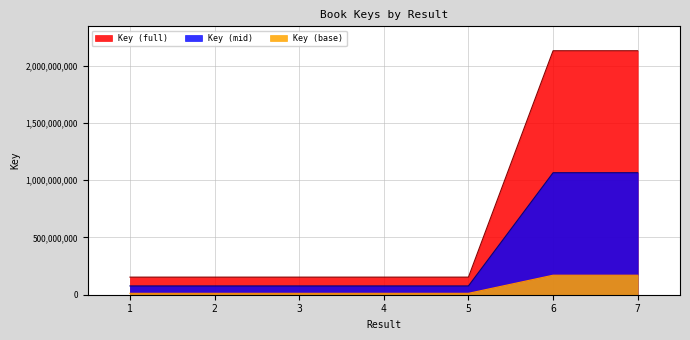

Where is the first local minimum?

3